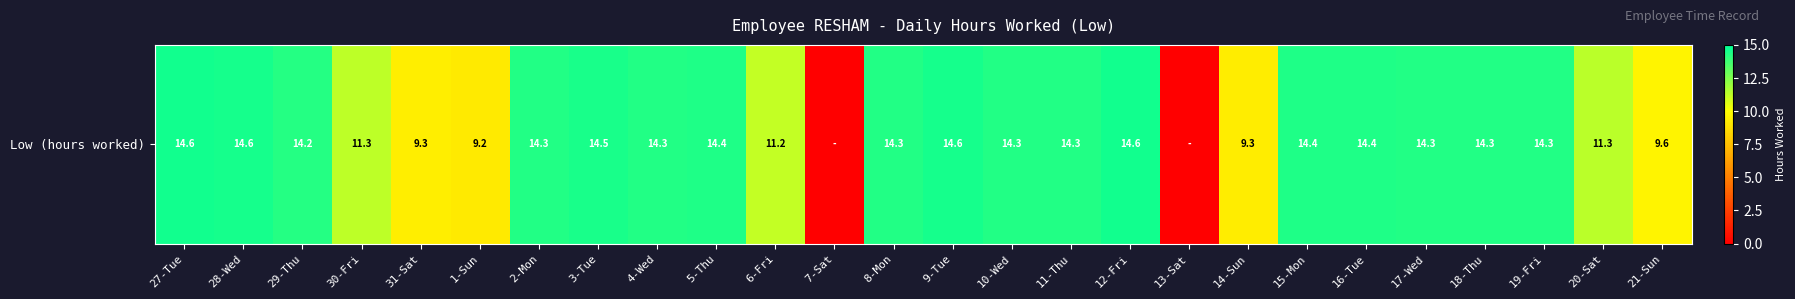

Which label corresponds to the smallest value in the chart?

7-Sat